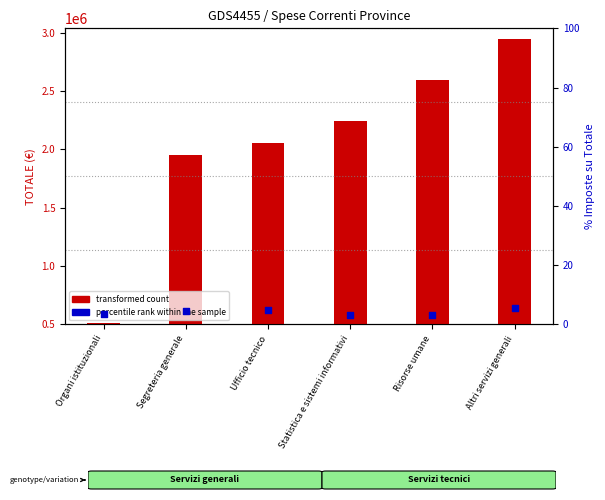

Which series contains the lowest Y value?

percentile rank within the sample